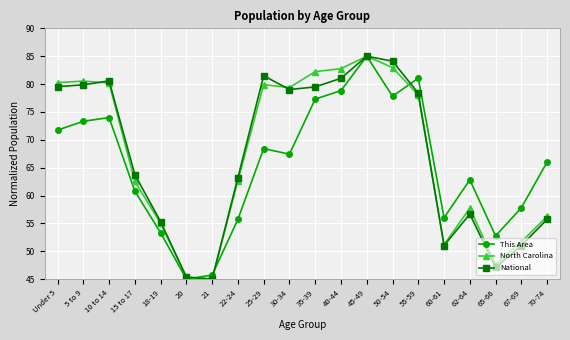

Which series ends up on top after the final intersection of North Carolina and National?

North Carolina